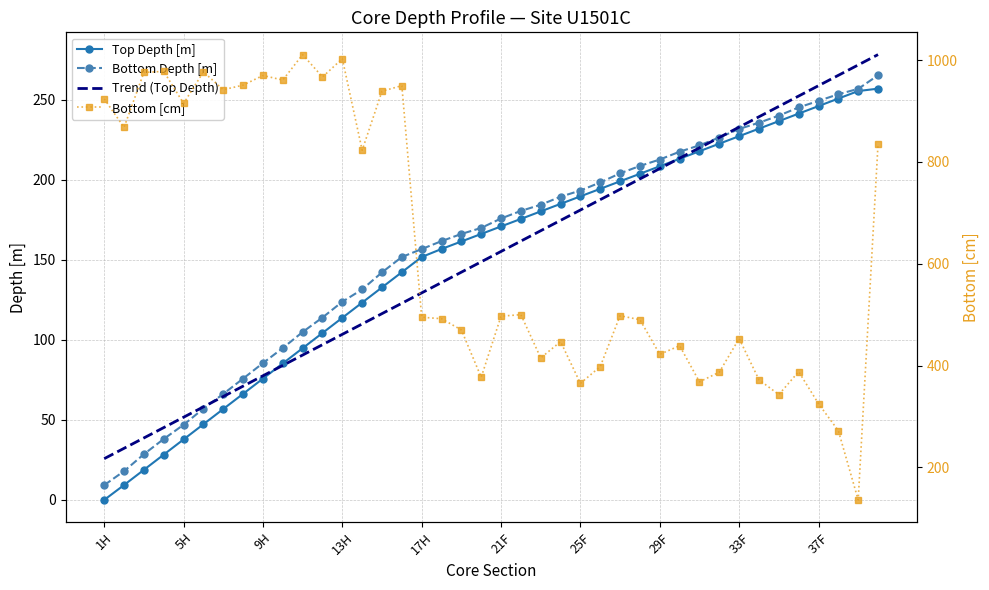

Which series has the largest total across all categories?

Bottom [cm]